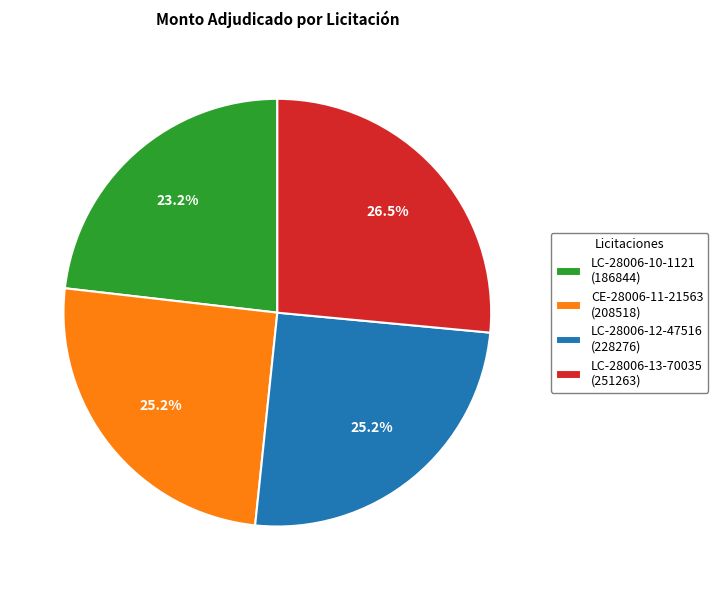

Does LC-28006-13-70035 (251263) account for over 50% of the chart?

No